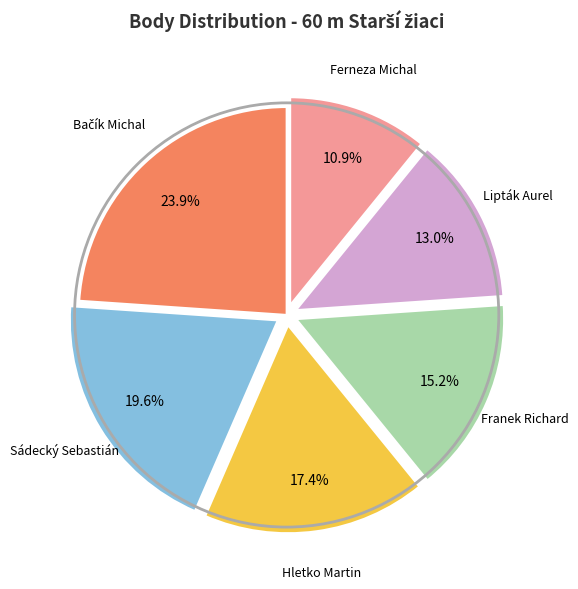

Does any single category account for the majority?

No